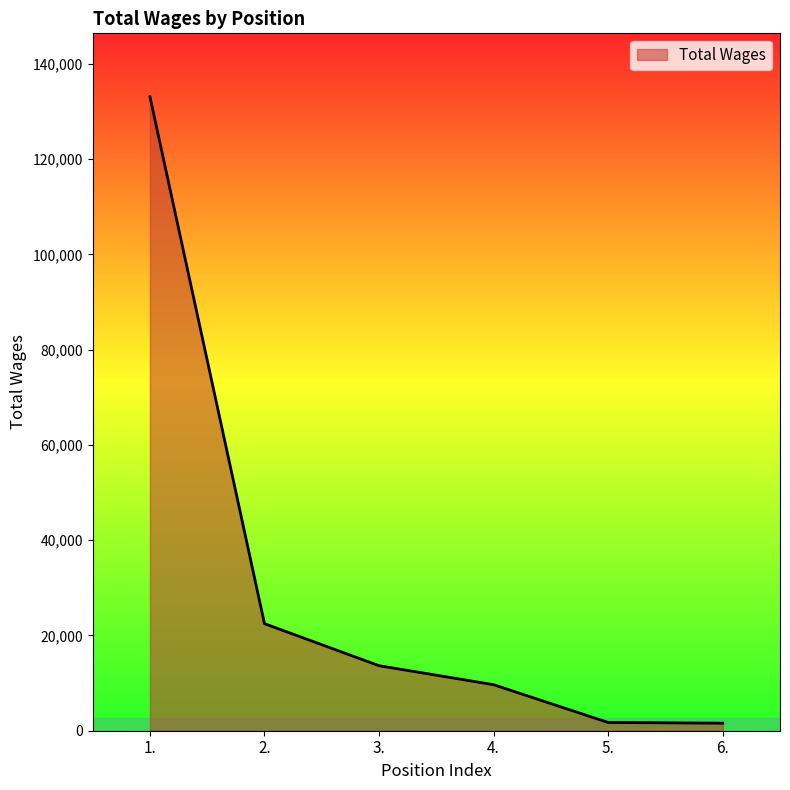

What is the change in value from 1. to 4.?

-123449